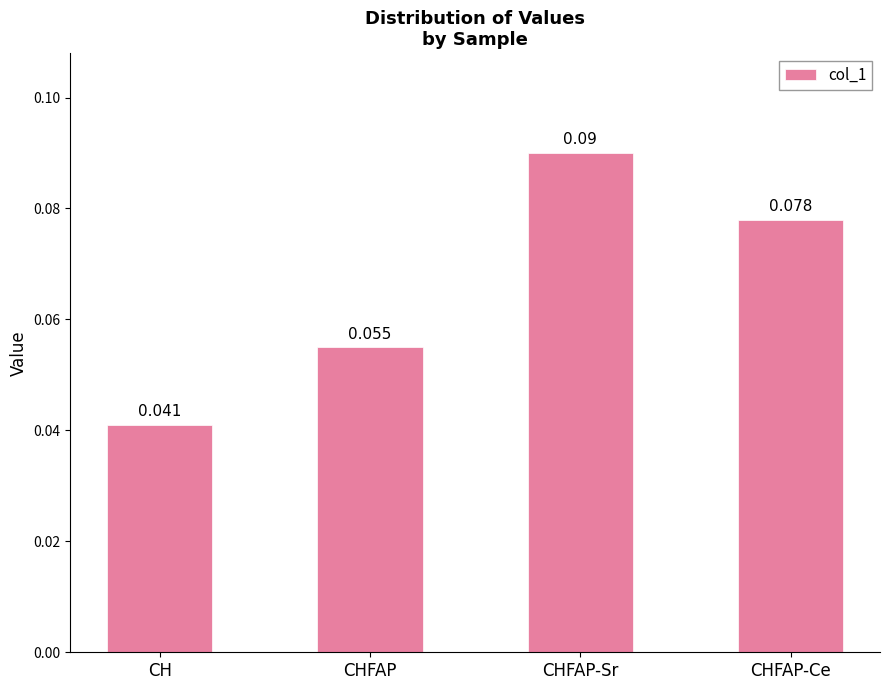

Between CHFAP and CH, which is larger?

CHFAP